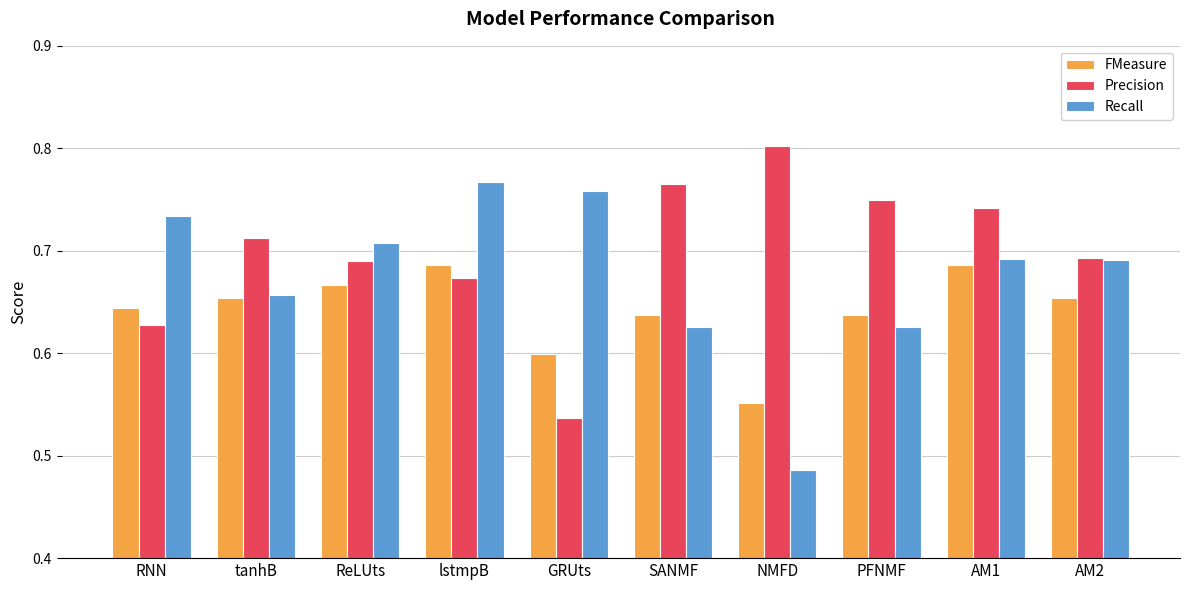

Is the value of Precision at PFNMF greater than the value of Recall at SANMF?

Yes